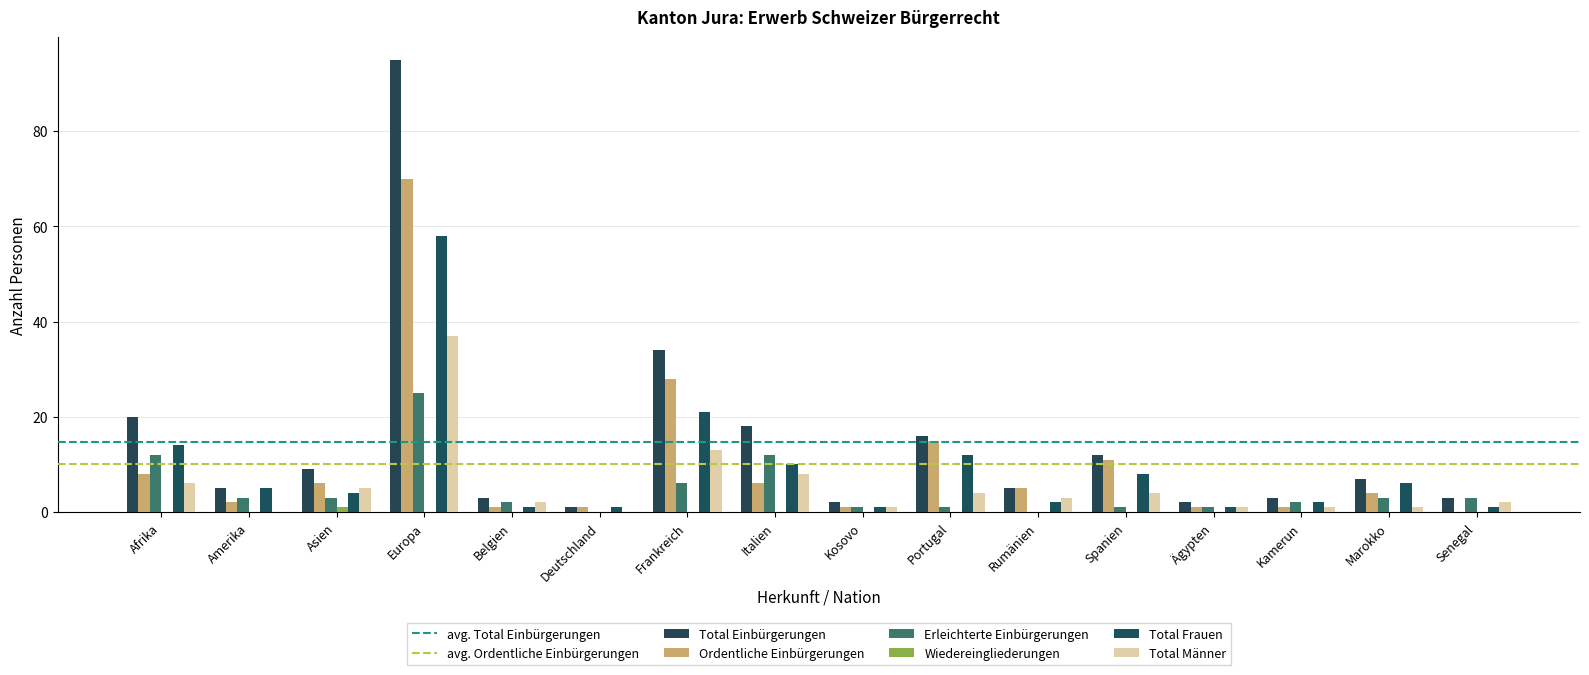

Which series has the largest range (max minus min)?

Total Einbürgerungen